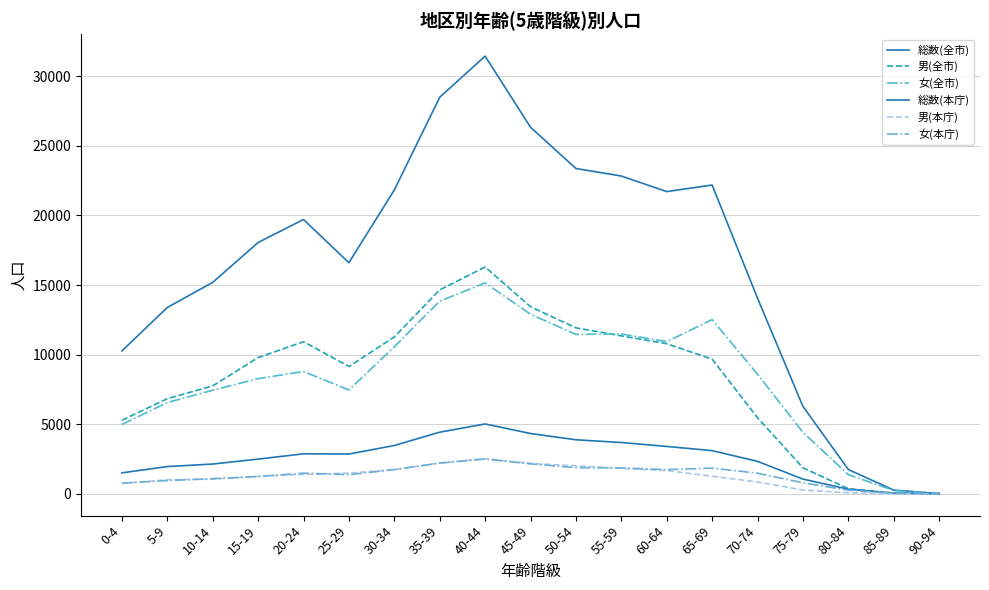

Is this an area chart (filled region under the line)?

No